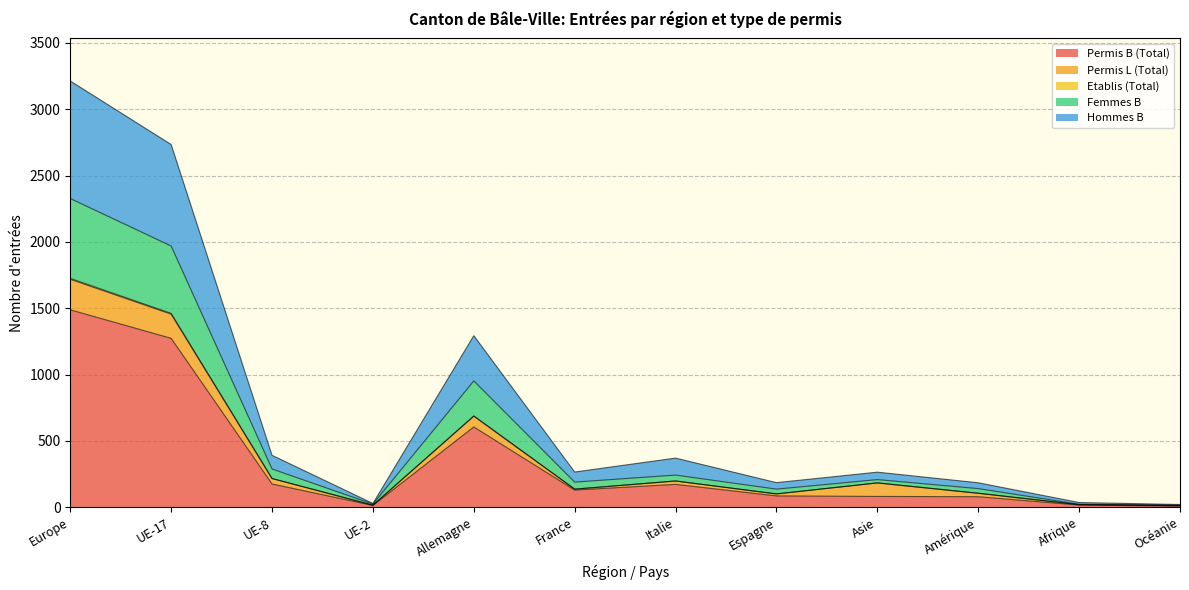

What position from the right is UE-8?

10